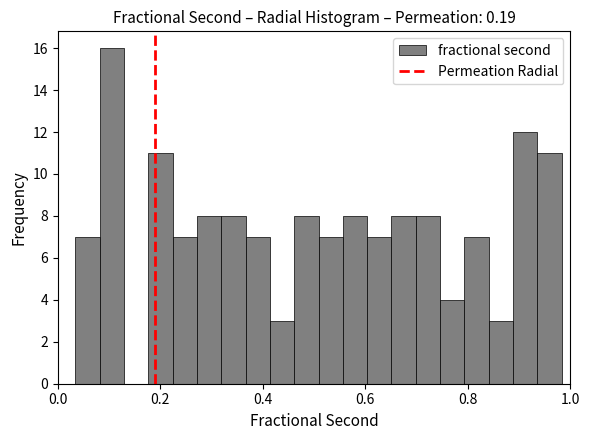

Around what value on the x-axis is the tallest bar? Give the approximate position of its centre, as read against the axis.

0.10